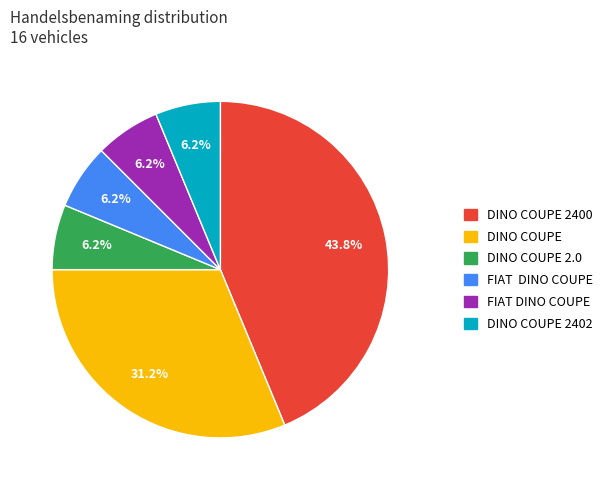

Is there a majority slice in this chart?

No